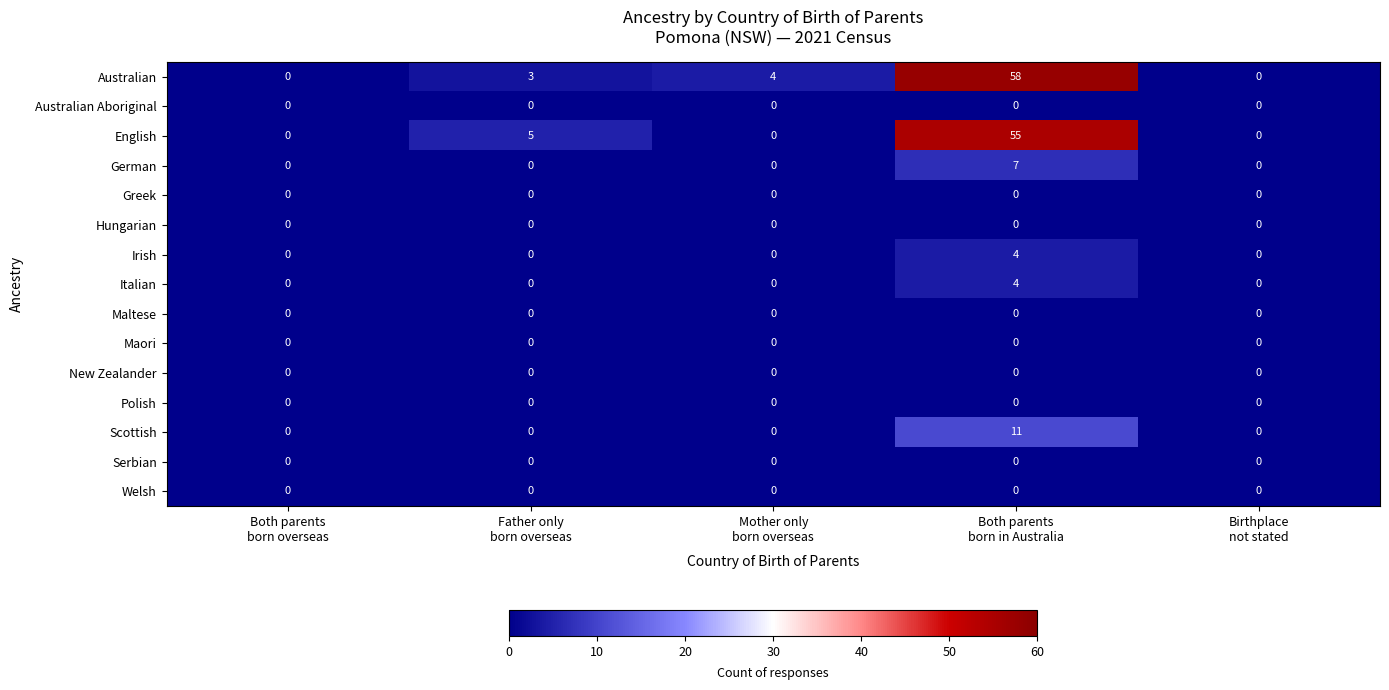

Which series has the largest total across all categories?

Australian